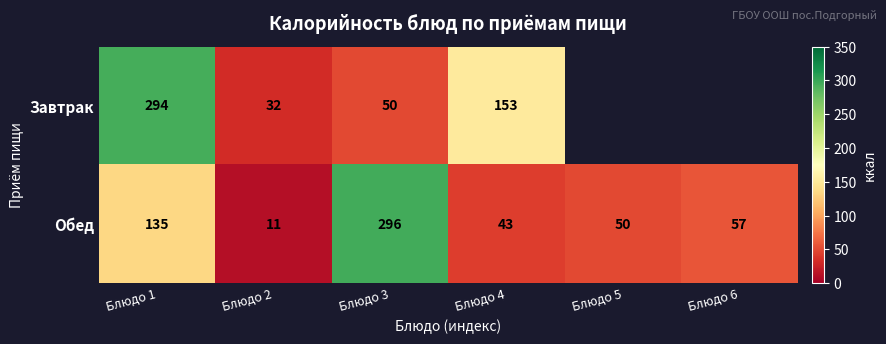

The value of Обед at Блюдо 3 is 296. True or false?

True